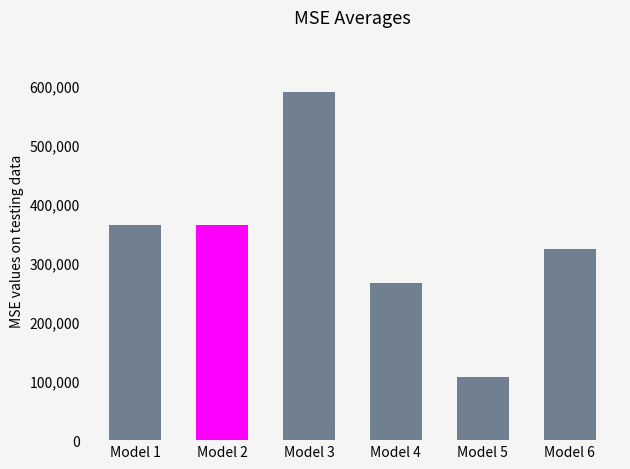

At which label does the data first exceed 364969?

Model 1